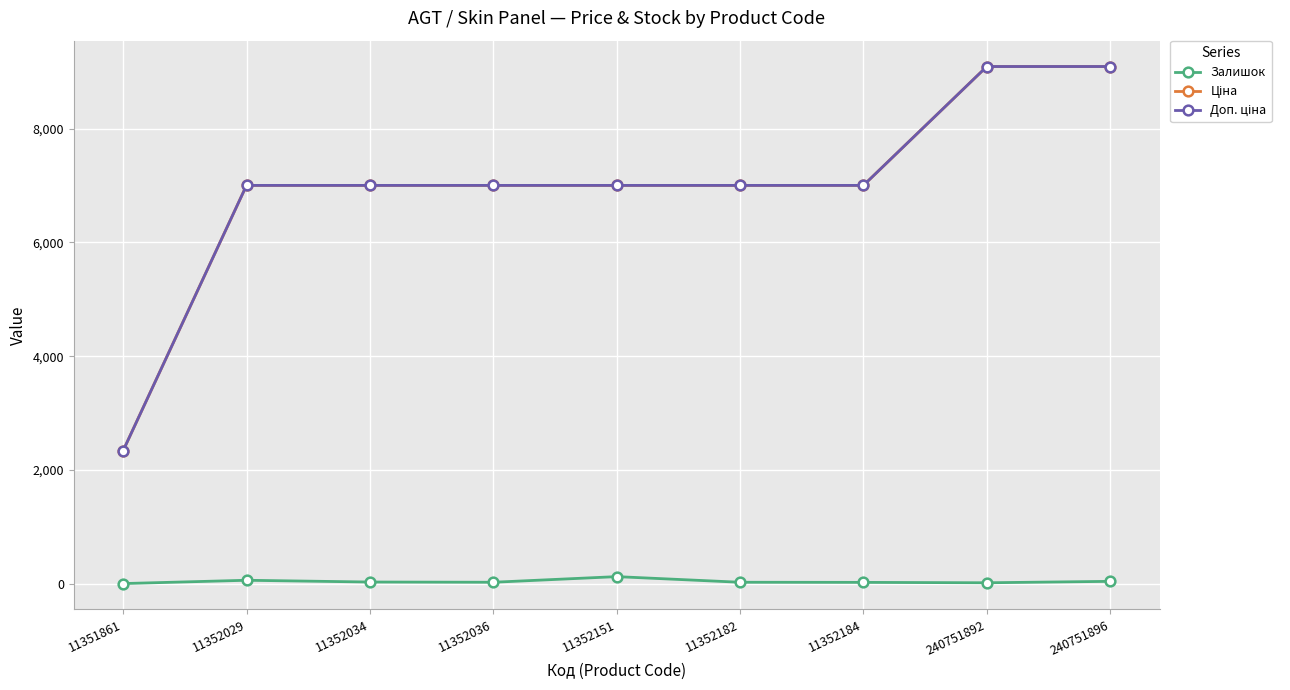

What is the greatest value displayed?

9092.0